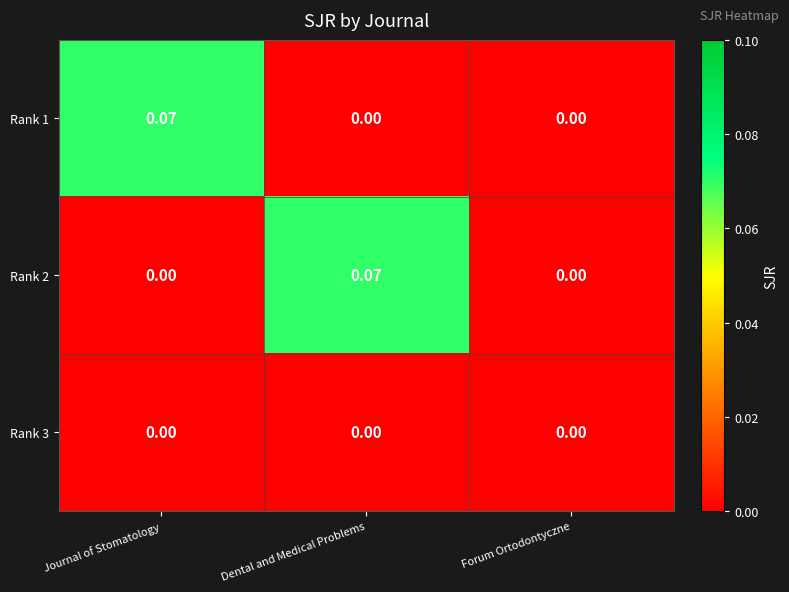

Is the value of Rank 2 at Dental and Medical Problems greater than the value of Rank 3 at Forum Ortodontyczne?

Yes